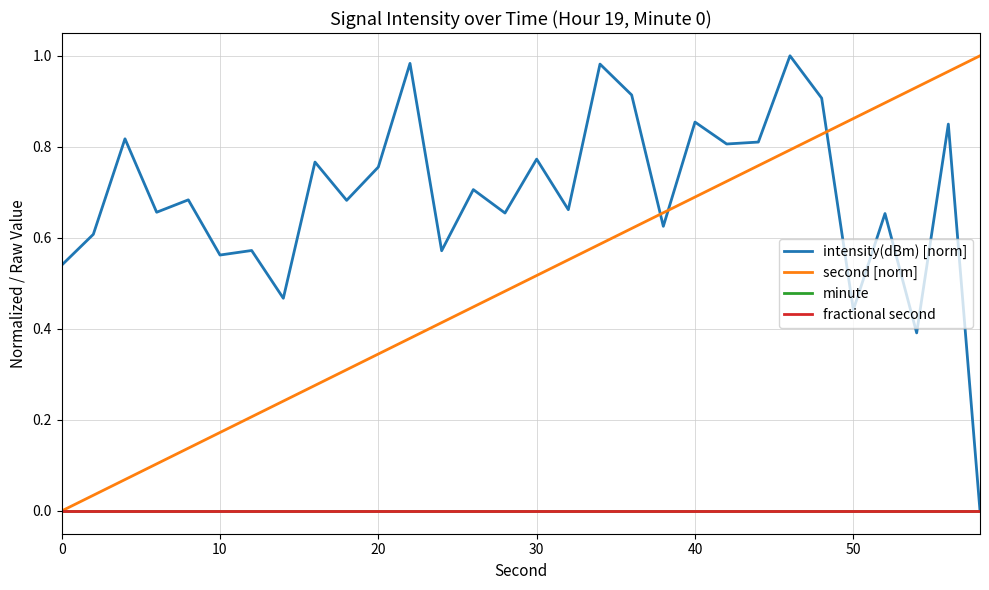

At how many categories does at least one series exceed 0?

30